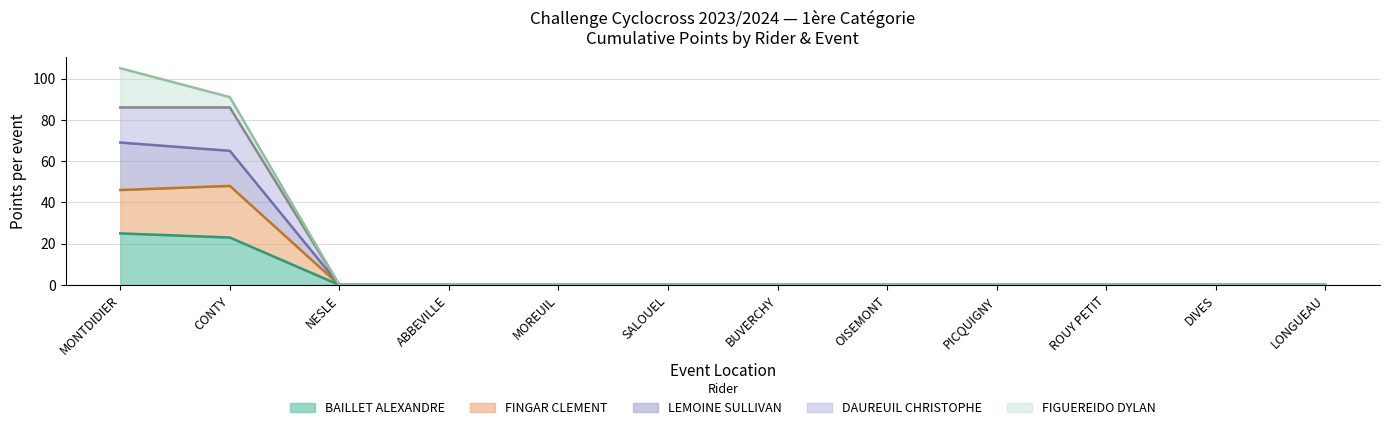

What is the total value across all series at CONTY?

91